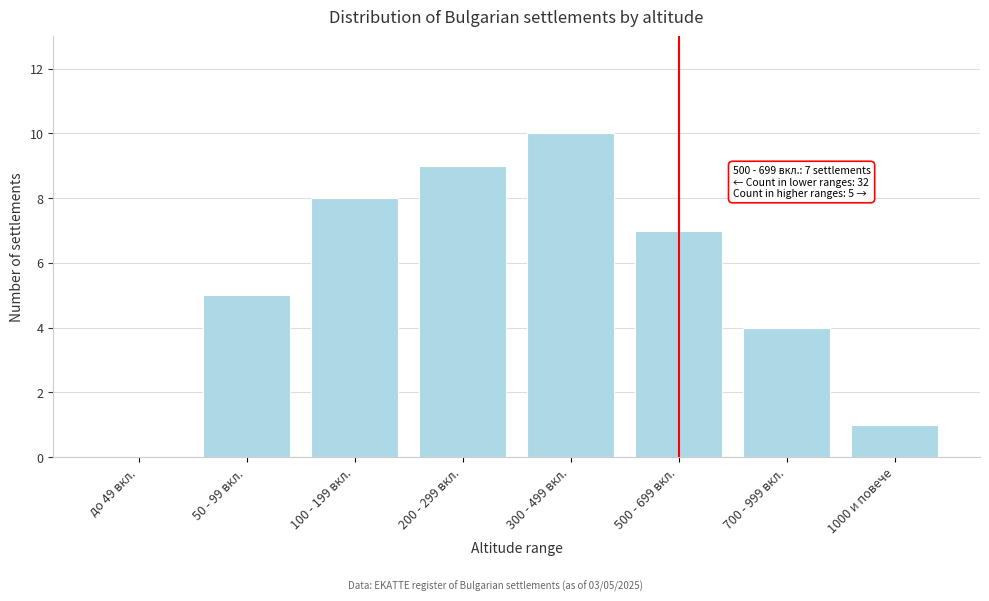

Reading right to left, list all the values displayed in this chart.

1000 и повече=1	700 - 999 вкл.=4	500 - 699 вкл.=7	300 - 499 вкл.=10	200 - 299 вкл.=9	100 - 199 вкл.=8	50 - 99 вкл.=5	до 49 вкл.=0